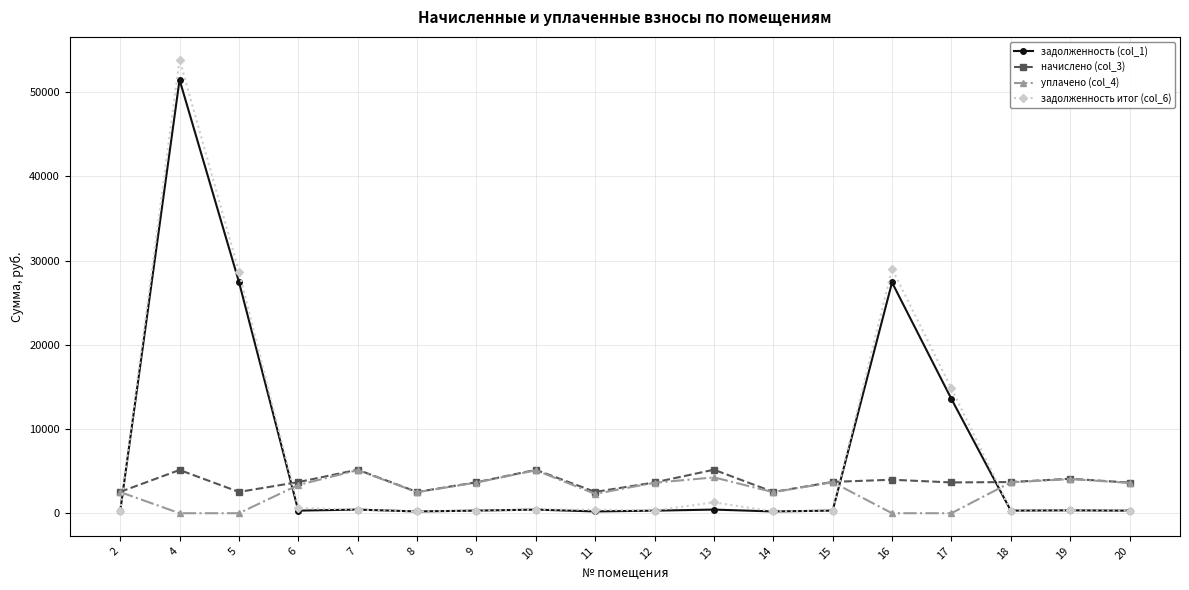

The value of уплачено (col_4) at 9 is 6336.1. True or false?

False